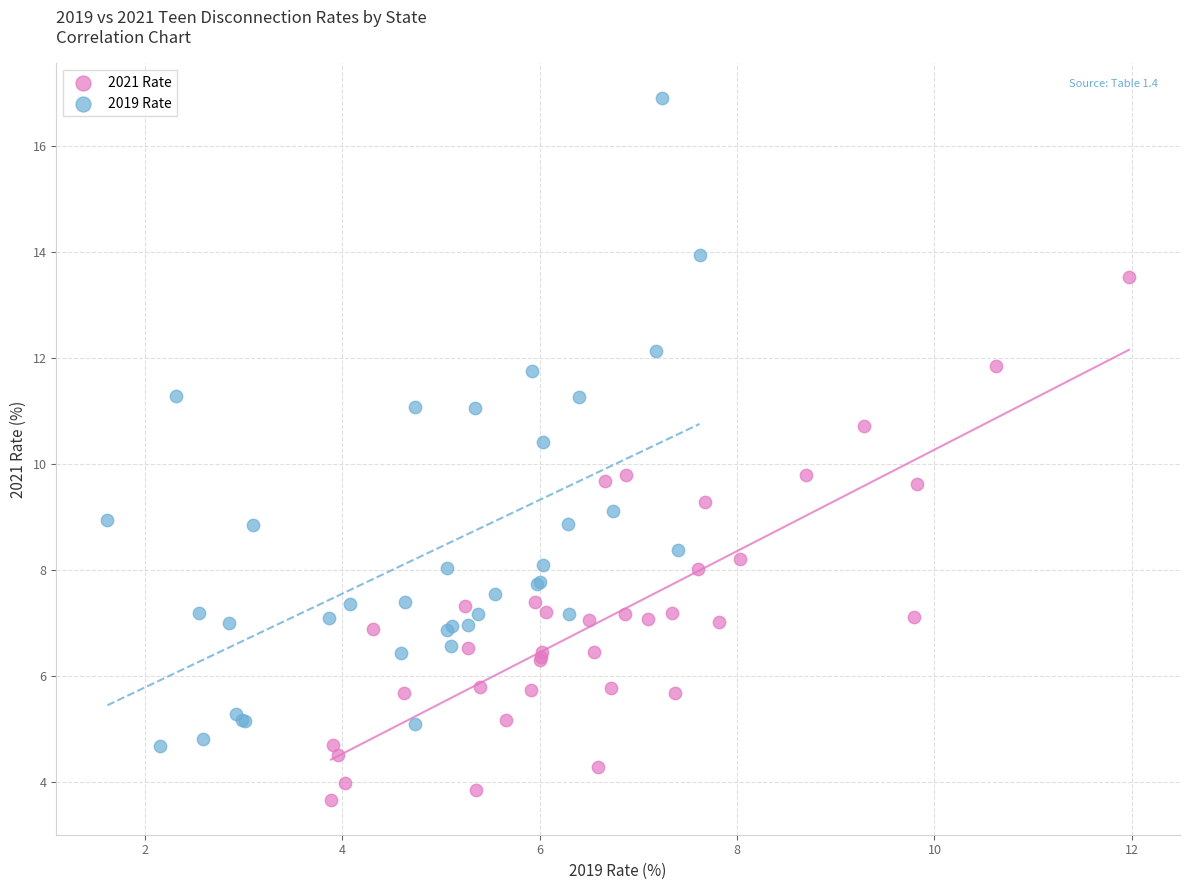

Which series reaches the minimum Y coordinate?

2021 Rate